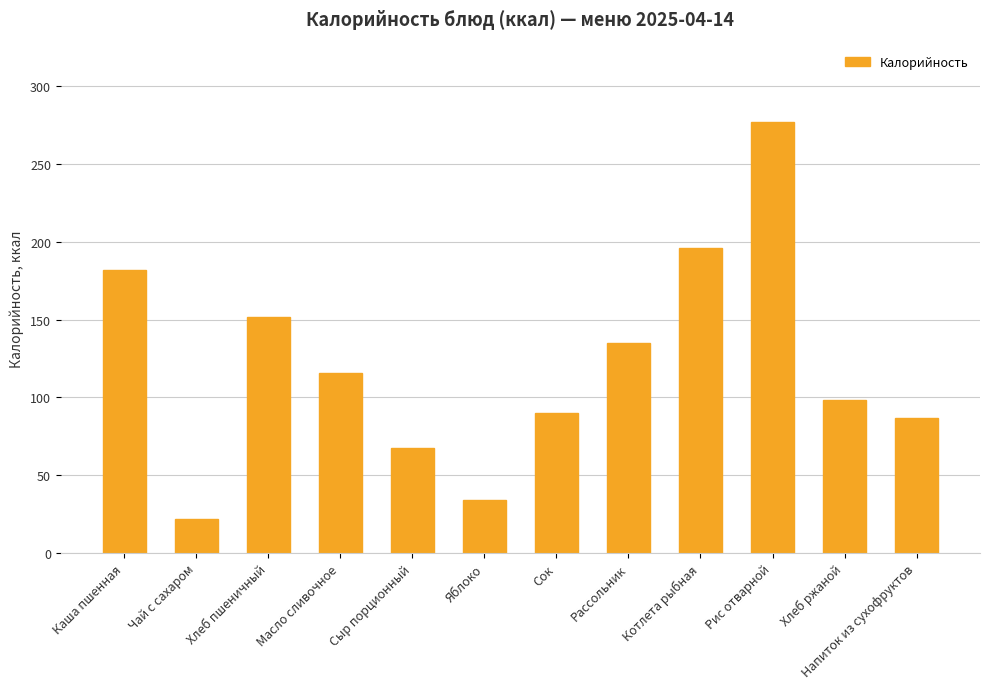

What is the value of the 10th bar from the left?

277.0